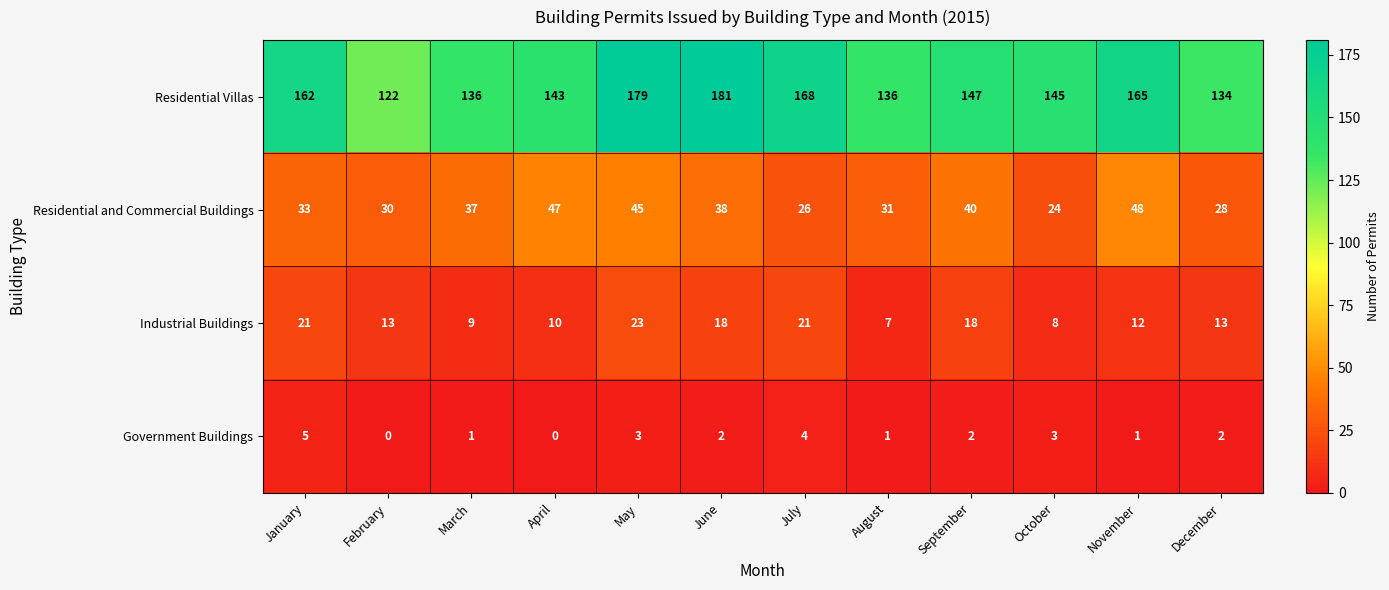

What is the highest value of the Government Buildings series?

5